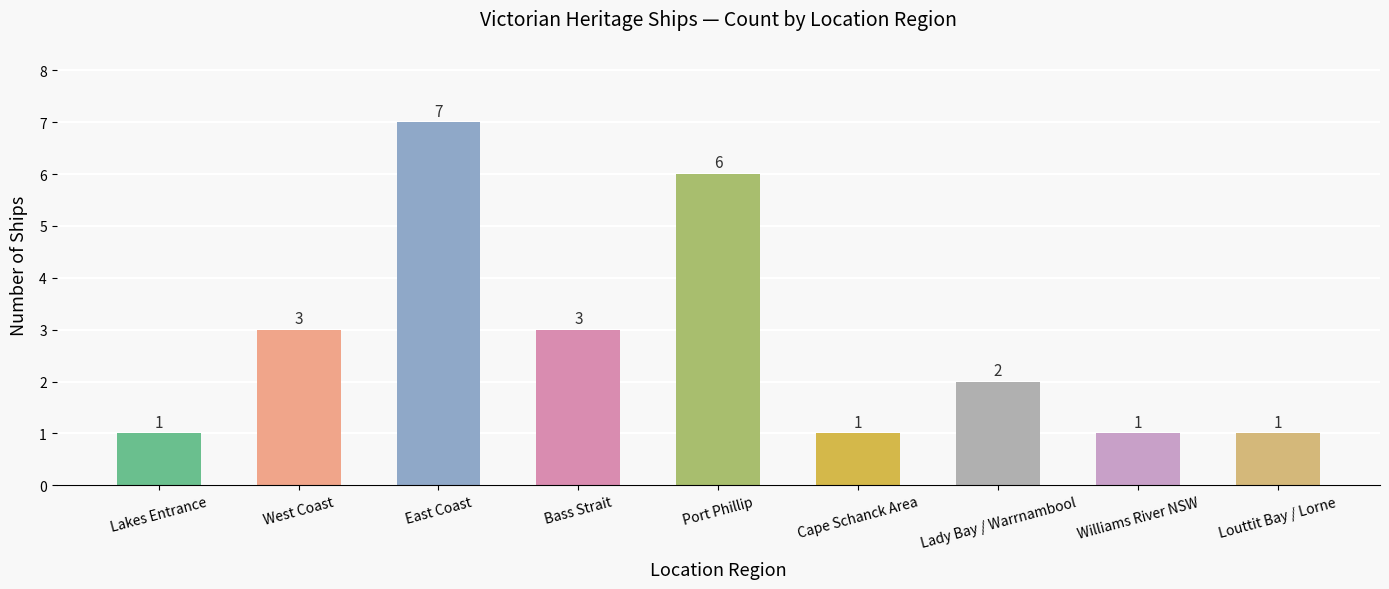

What is the average value?

3